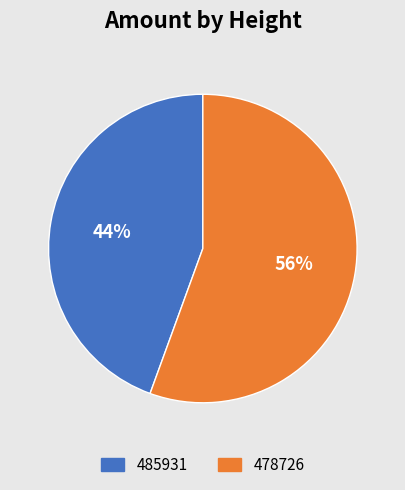

Do 485931 and 478726 together represent more than half of the pie?

Yes